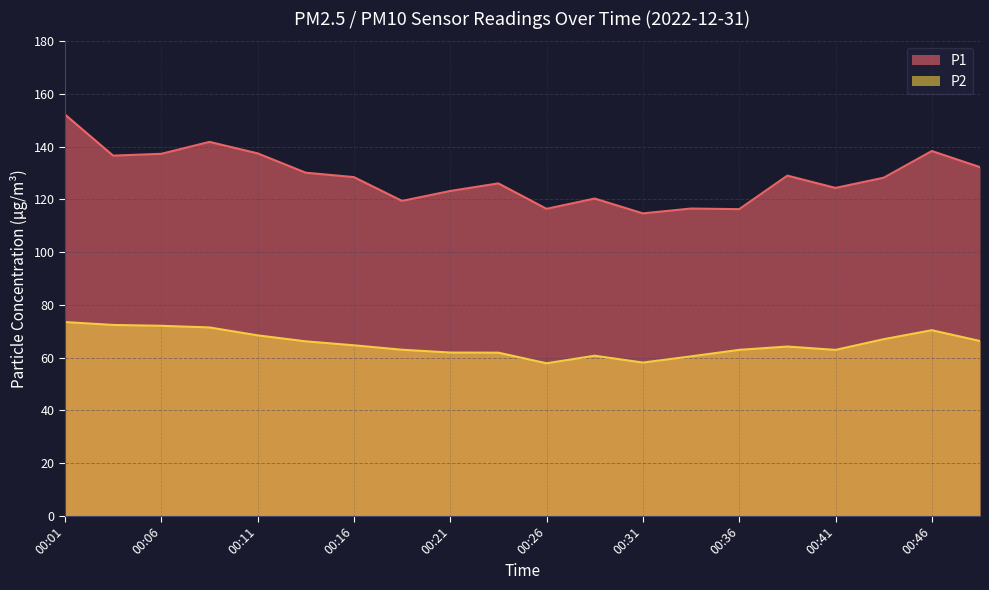

Between 00:21 and 00:43, which series saw the biggest shift?

P2